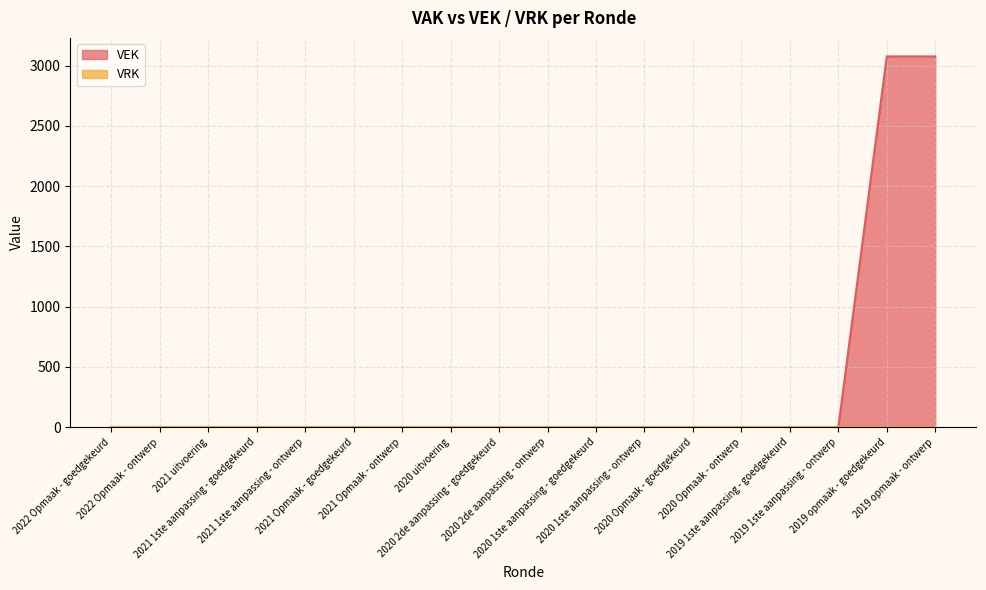

Rank the categories by value from lowest to highest.

2022 Opmaak - goedgekeurd, 2022 Opmaak - ontwerp, 2021 uitvoering, 2021 1ste aanpassing - goedgekeurd, 2021 1ste aanpassing - ontwerp, 2021 Opmaak - goedgekeurd, 2021 Opmaak - ontwerp, 2020 uitvoering, 2020 2de aanpassing - goedgekeurd, 2020 2de aanpassing - ontwerp, 2020 1ste aanpassing - goedgekeurd, 2020 1ste aanpassing - ontwerp, 2020 Opmaak - goedgekeurd, 2020 Opmaak - ontwerp, 2019 1ste aanpassing - goedgekeurd, 2019 1ste aanpassing - ontwerp, 2019 opmaak - goedgekeurd, 2019 opmaak - ontwerp